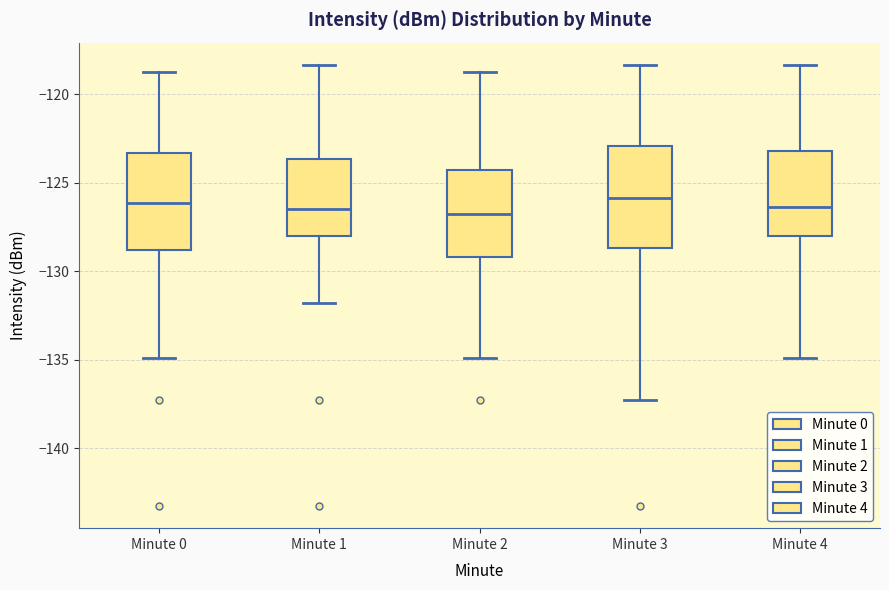

Reading left to right, transcribe this box plot: for each box, give where its median line is, the range the box spans, and where its two whiskers end, as read against the y-axis. The values are not printed on the chart, so give them approximately, as read against the axis.

Minute 0: median -126.0, box -129.0 to -123.5, whiskers -135.0 to -118.5
Minute 1: median -126.5, box -128.0 to -123.5, whiskers -132.0 to -118.5
Minute 2: median -126.5, box -129.0 to -124.5, whiskers -135.0 to -118.5
Minute 3: median -126.0, box -128.5 to -123.0, whiskers -137.5 to -118.5
Minute 4: median -126.5, box -128.0 to -123.0, whiskers -135.0 to -118.5